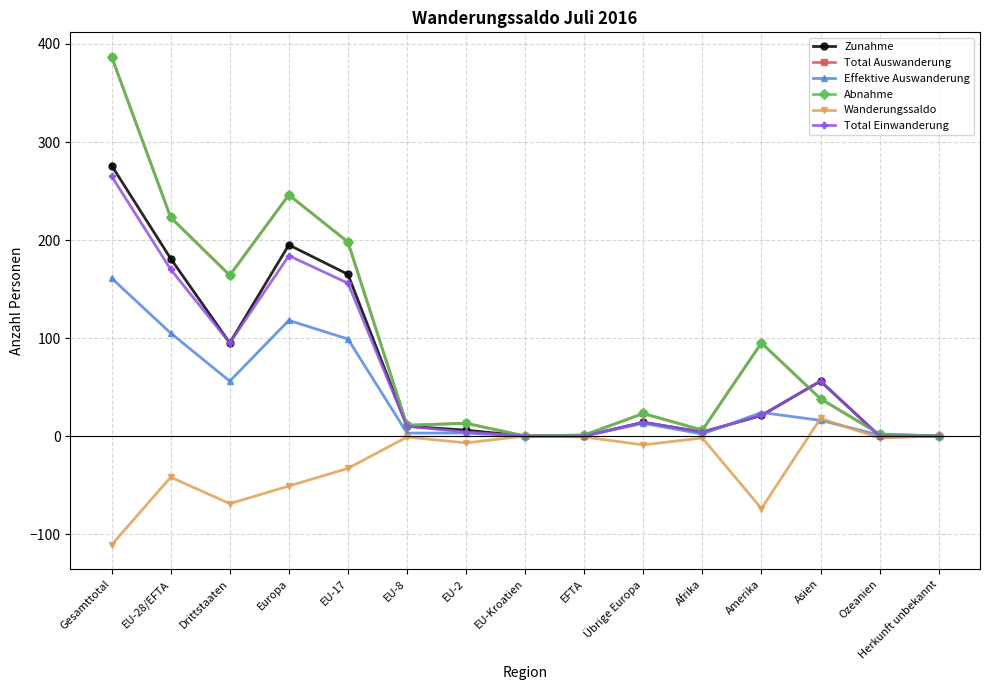

List the series in order of their peak value, lowest first.

Wanderungssaldo, Effektive Auswanderung, Total Einwanderung, Zunahme, Total Auswanderung, Abnahme